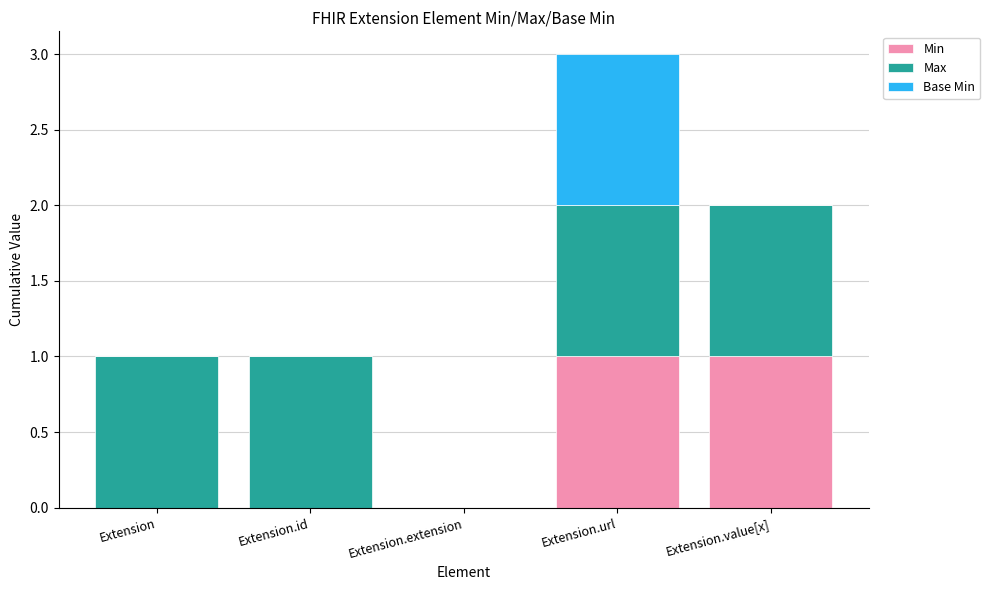

What are all the series names shown in the legend?

Min, Max, Base Min